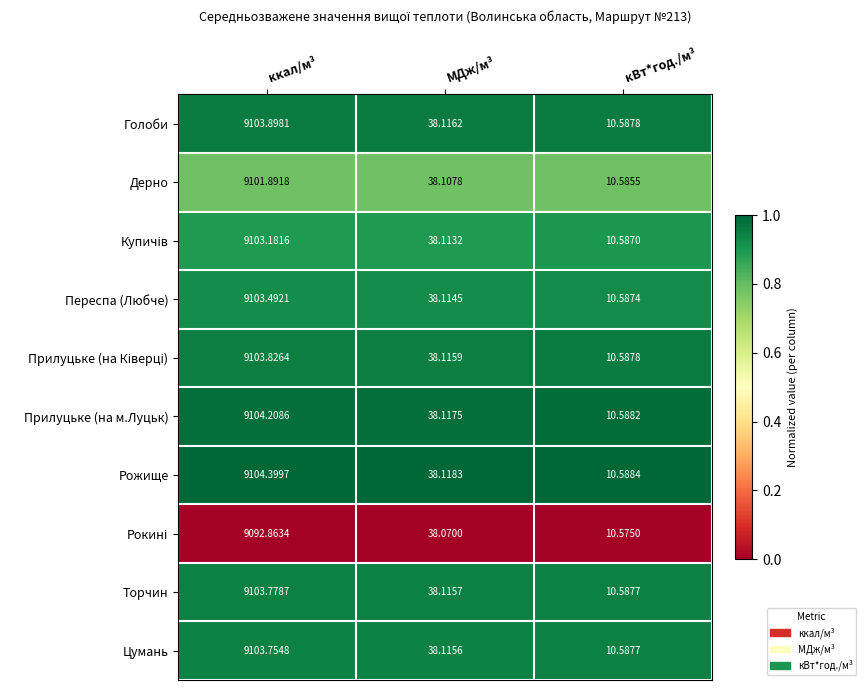

Which series has the widest spread of values?

Рожище